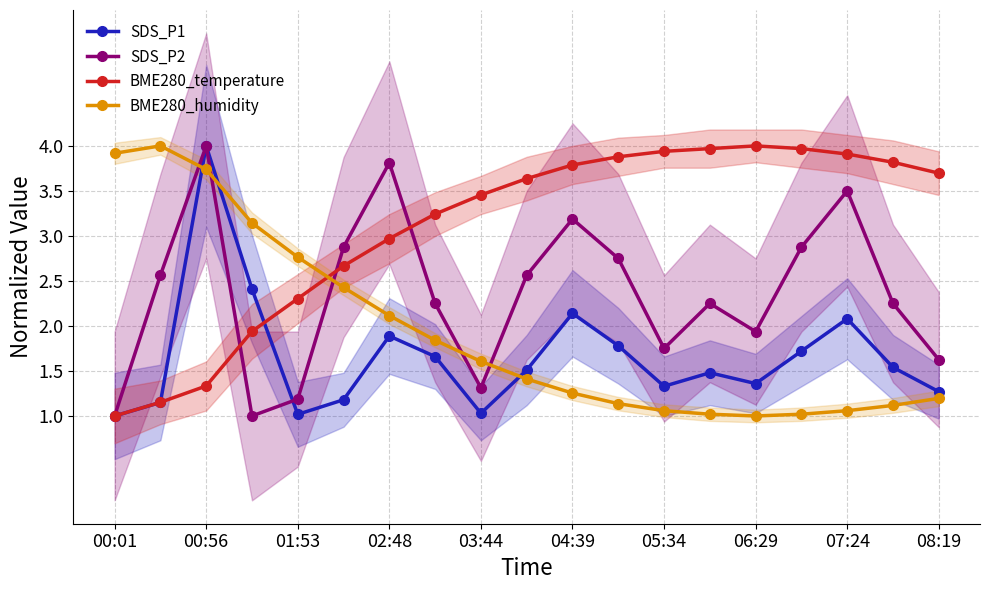

Which category has the highest value in the SDS_P2 series?

00:56